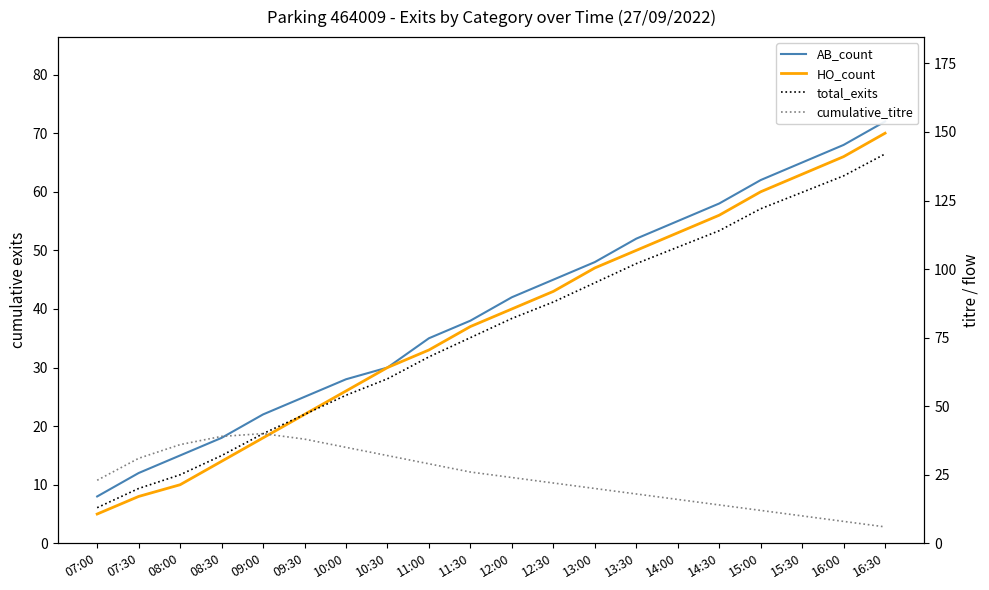

At which category does cumulative_titre reach its first local peak?

09:00